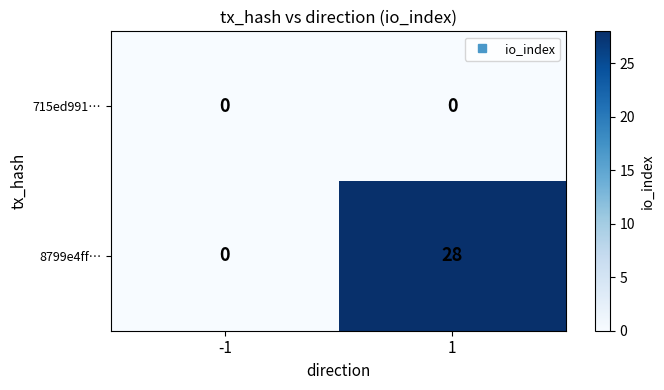

Which series has the largest total across all categories?

8799e4ff…